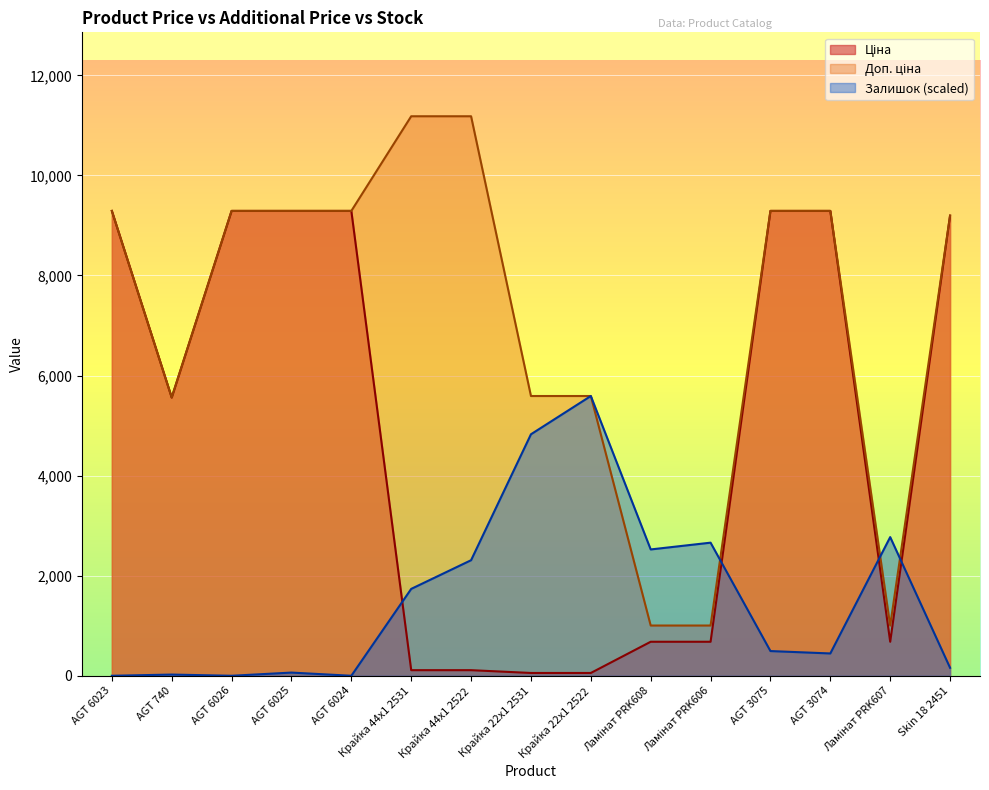

What is the difference between the highest and lowest values at Ламінат PRK607?

2091.8